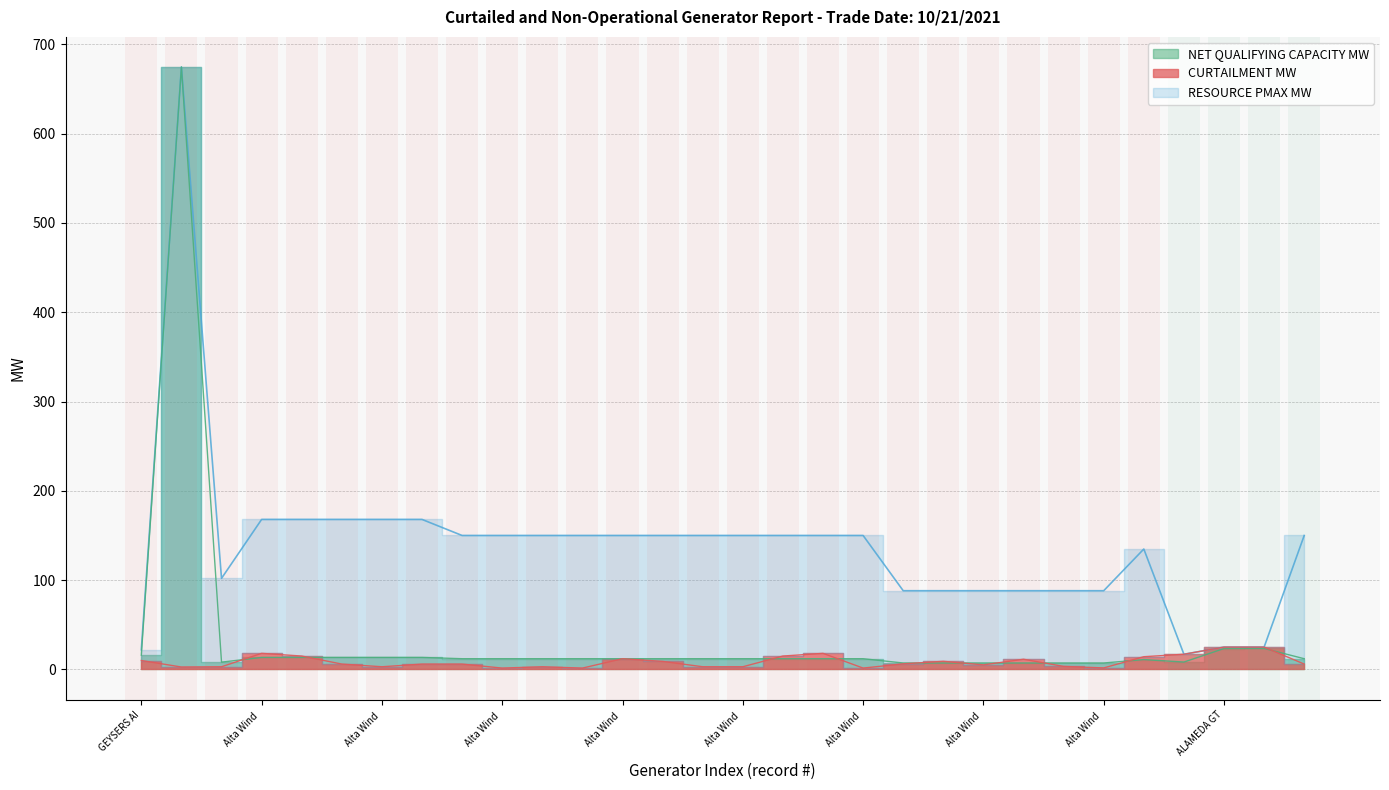

In NET_QUALIFYING_CAPACITY_MW, how many points are lower than both neighbors (excluding endpoints)?

2